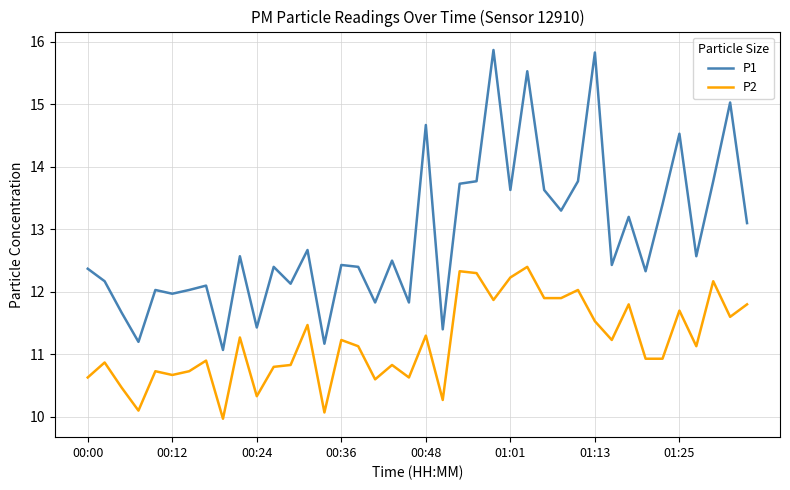

True or false: P2 has more than 2 points higher than both neighbors.

True